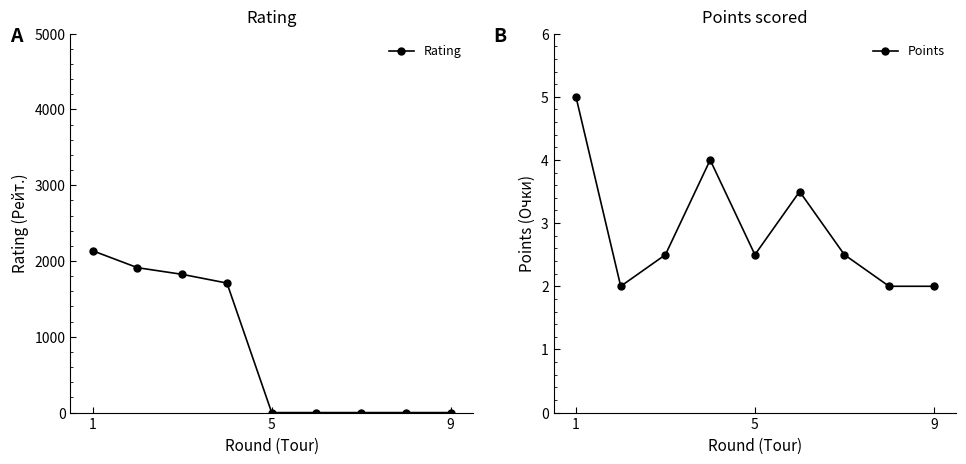

How many interior local peaks does the Points series have?

2